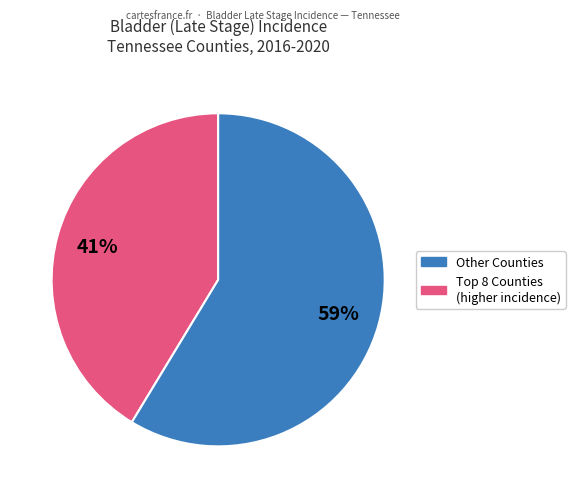

Is there any slice that represents more than half of the pie?

Yes